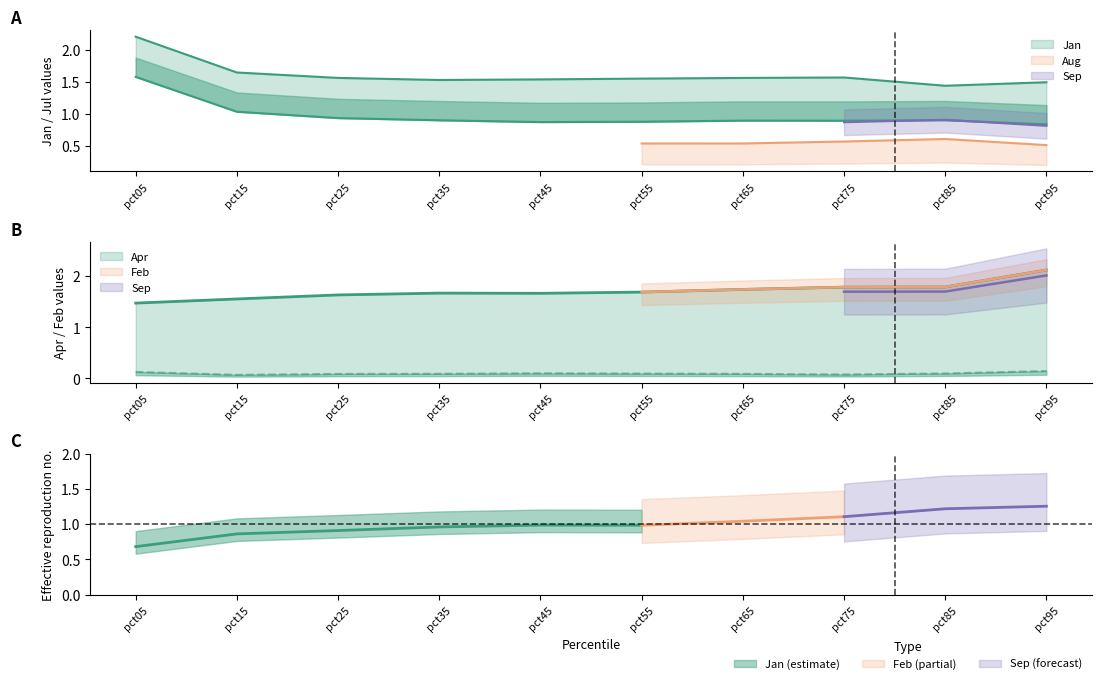

How many interior local peaks does the Jan series have?

2